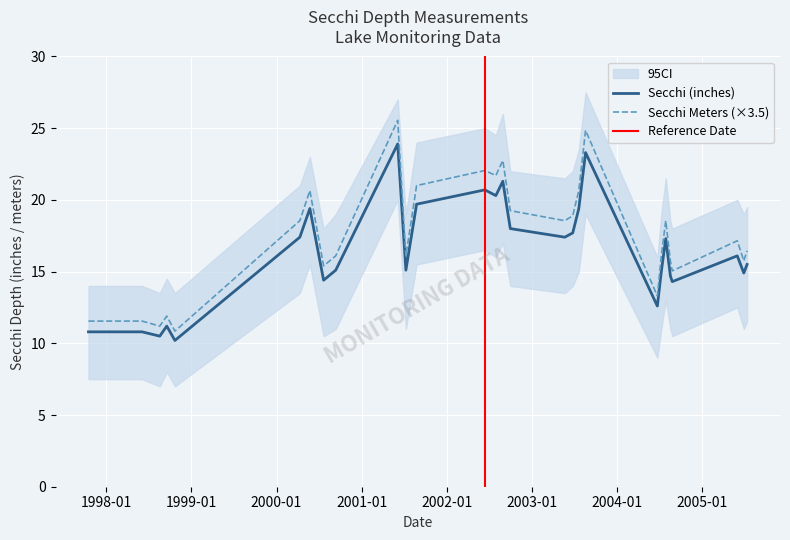

At which label does Secchi reach its minimum?

1998-10-22